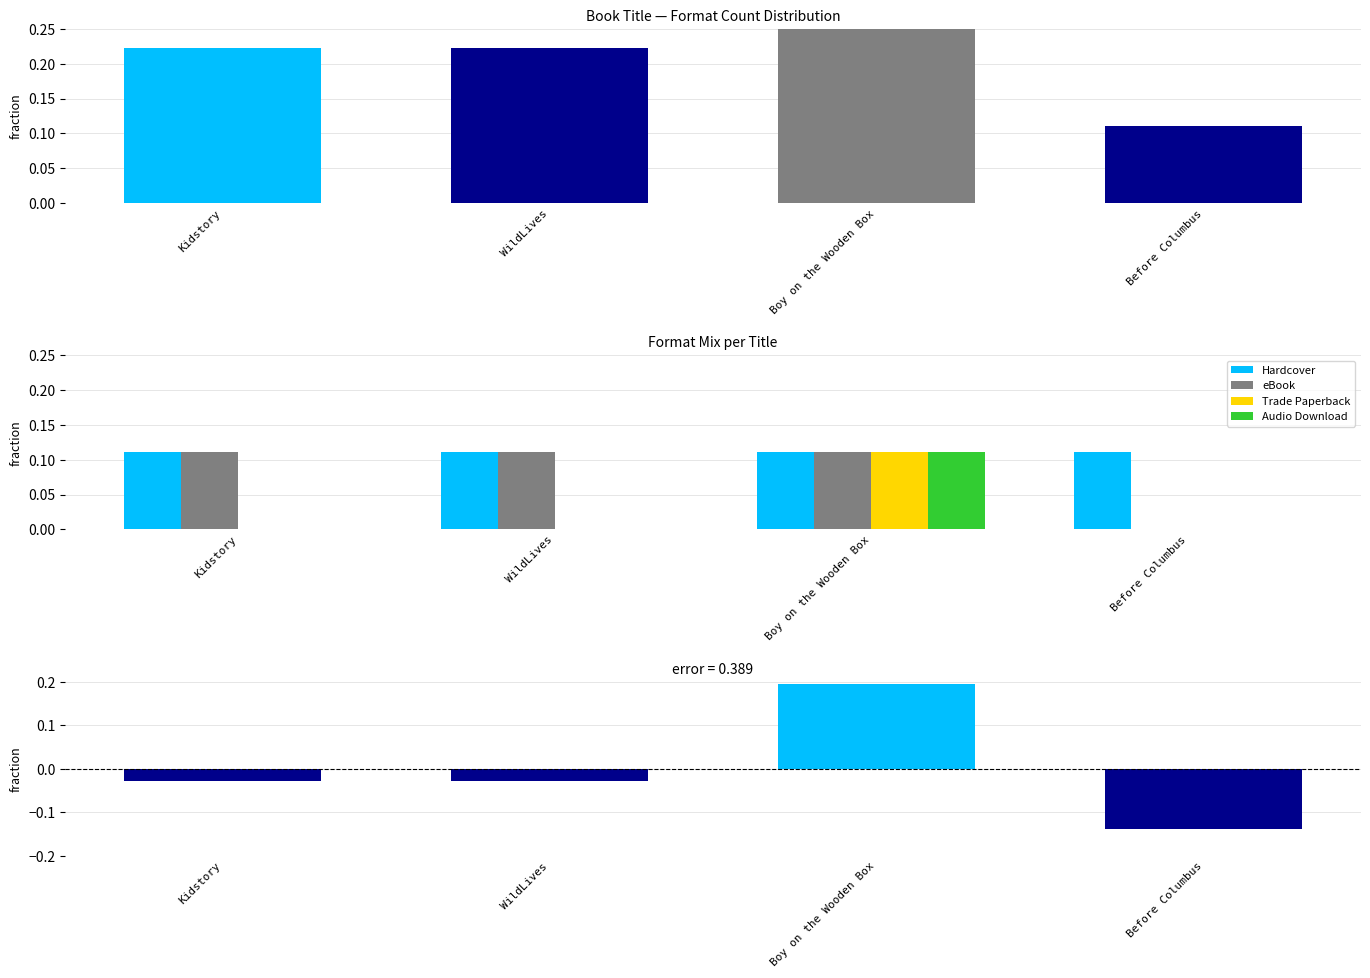

Read the Hardcover value at Kidstory.

0.1